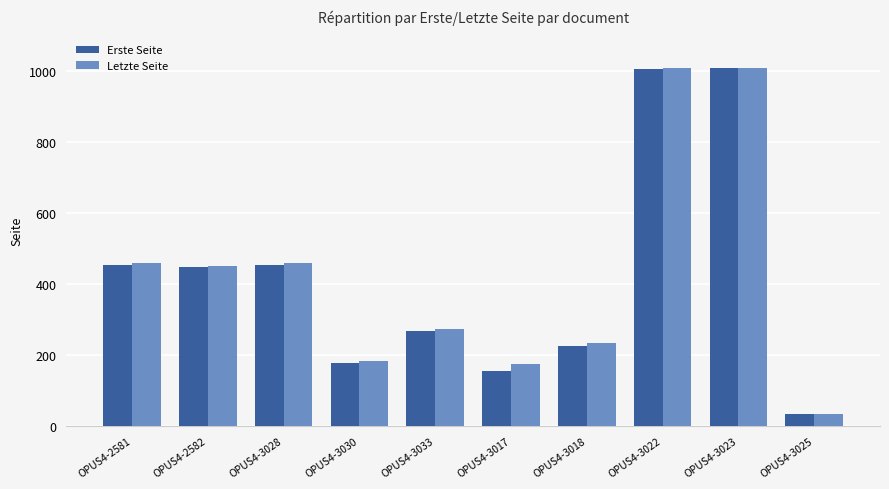

Does the chart contain stacked bars?

No